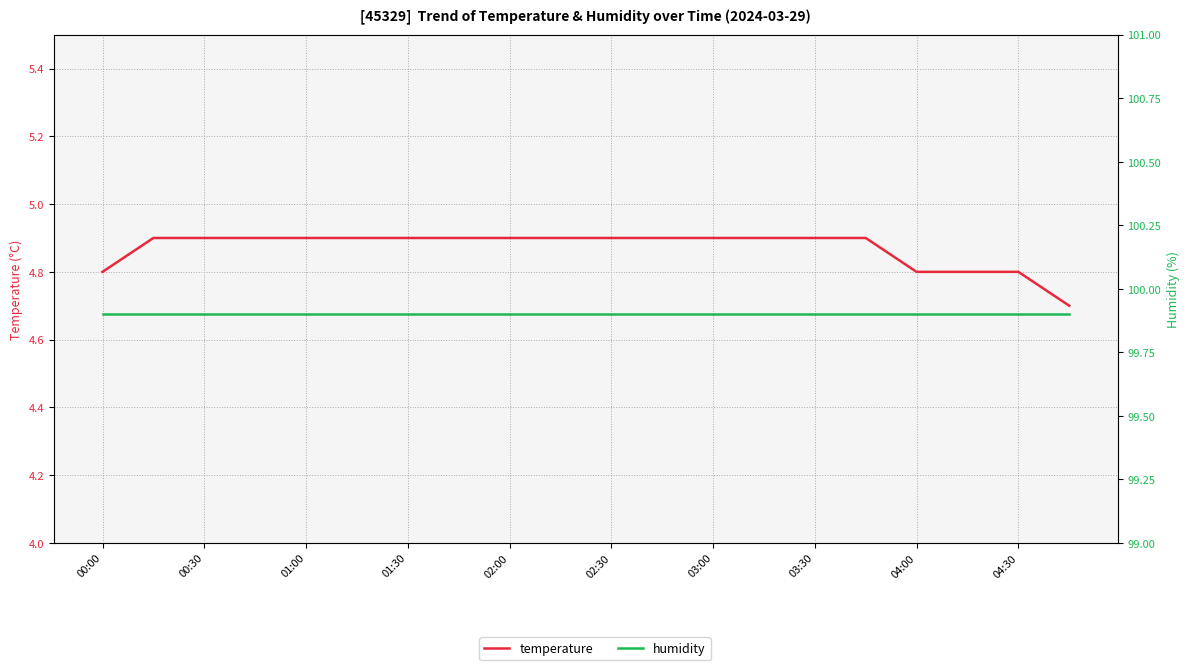

What position from the left is 11?

12